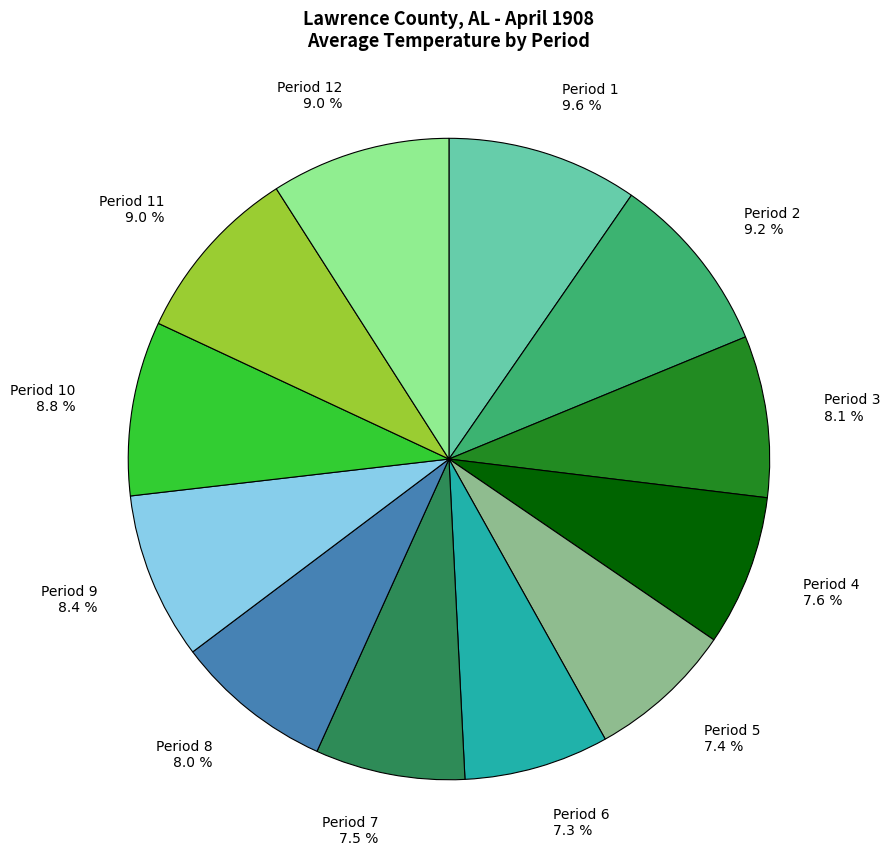

How many segments does this pie chart have?

12